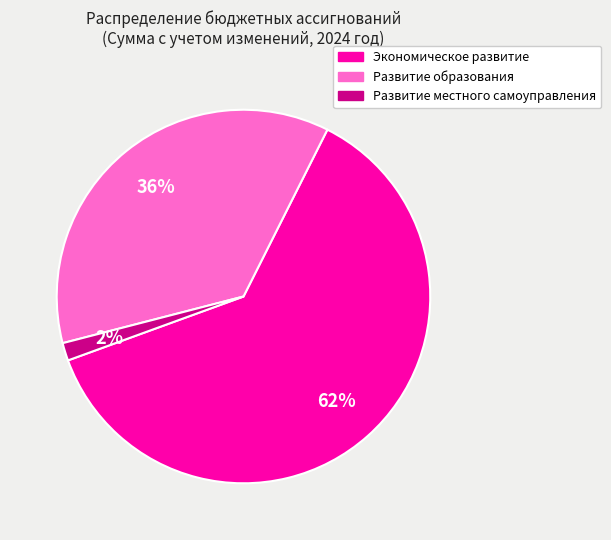

The Развитие образования slice represents 22% of the pie. True or false?

False